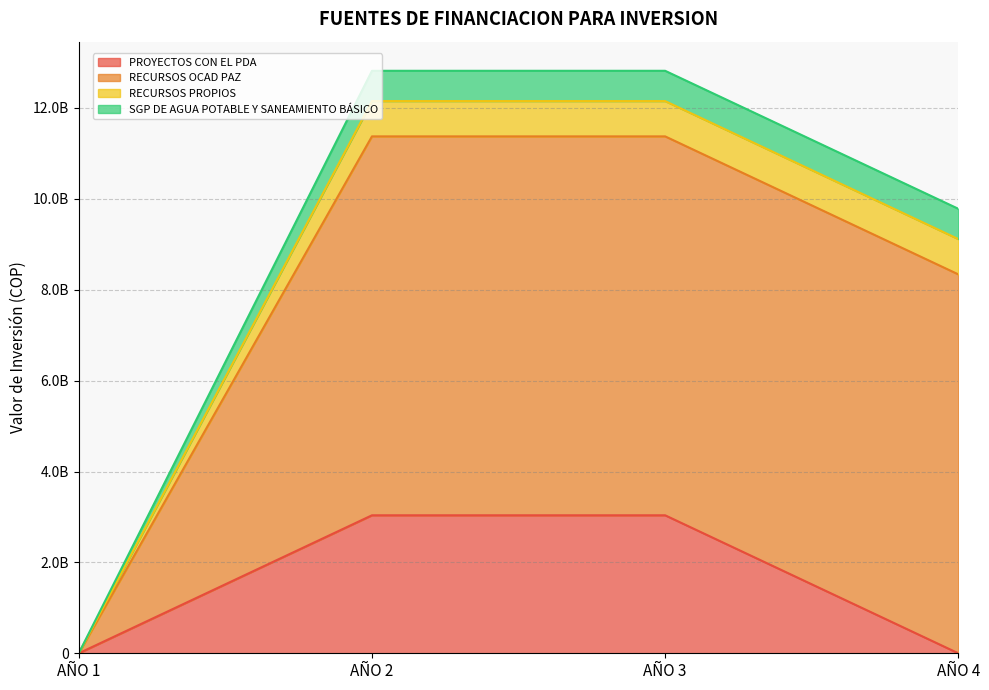

Where is PROYECTOS CON EL PDA nearest to the value 1518268567?

AÑO 1